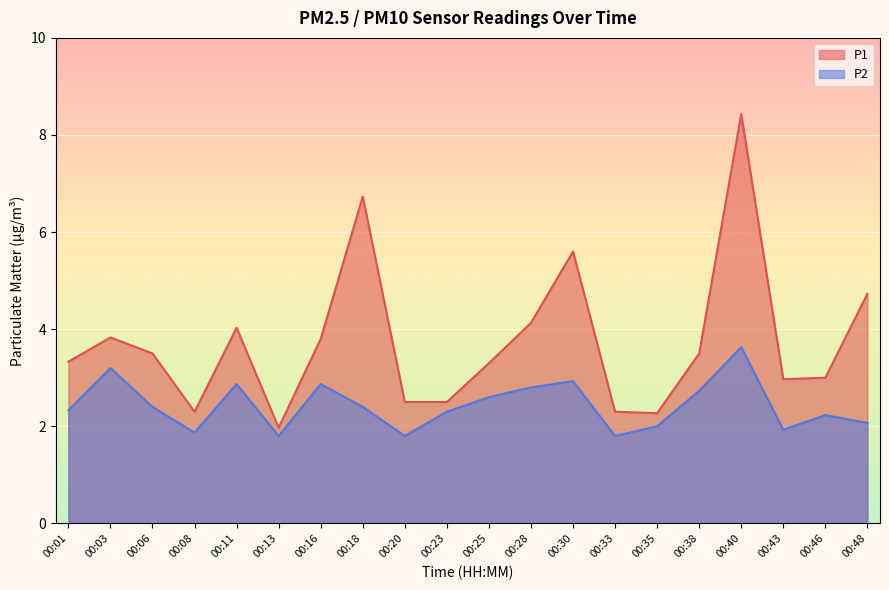

True or false: P1 and P2 cross at least once.

False